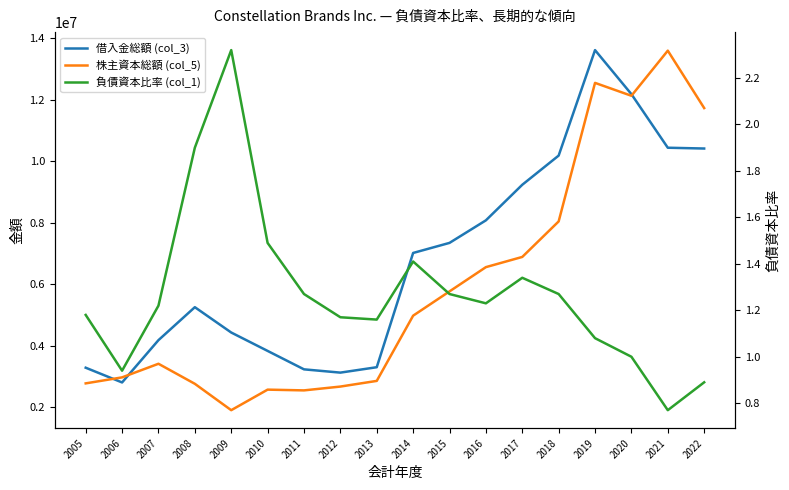

How many categories are shown in the chart?

18